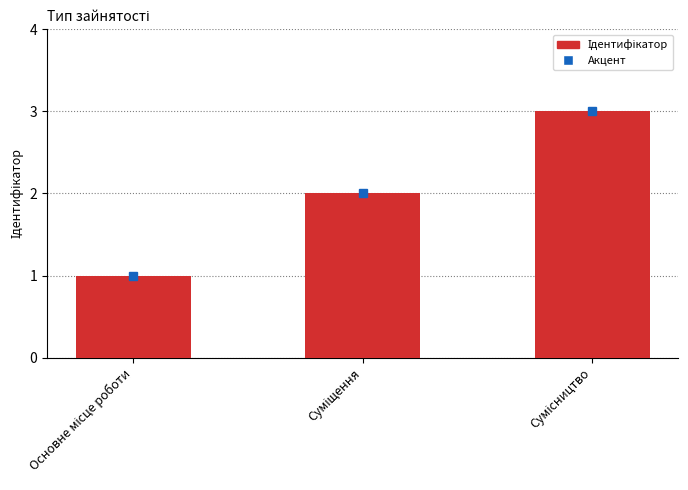

Does the chart contain stacked bars?

No